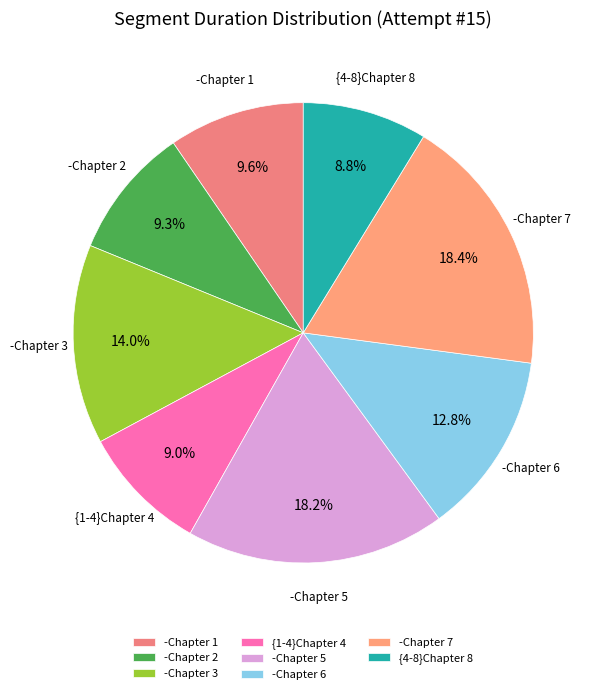

Count the number of slices in the pie.

8